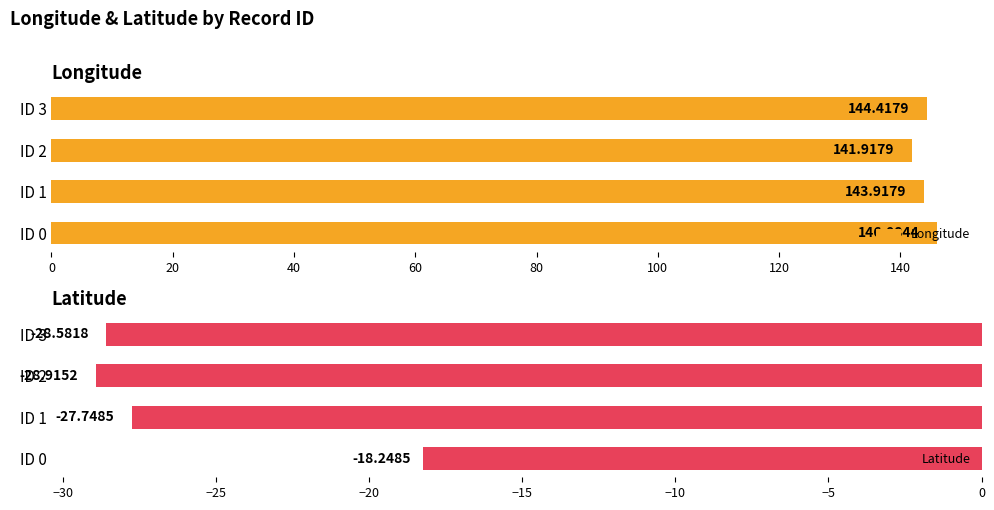

Rank the categories by Longitude value from highest to lowest.

ID 0, ID 3, ID 1, ID 2